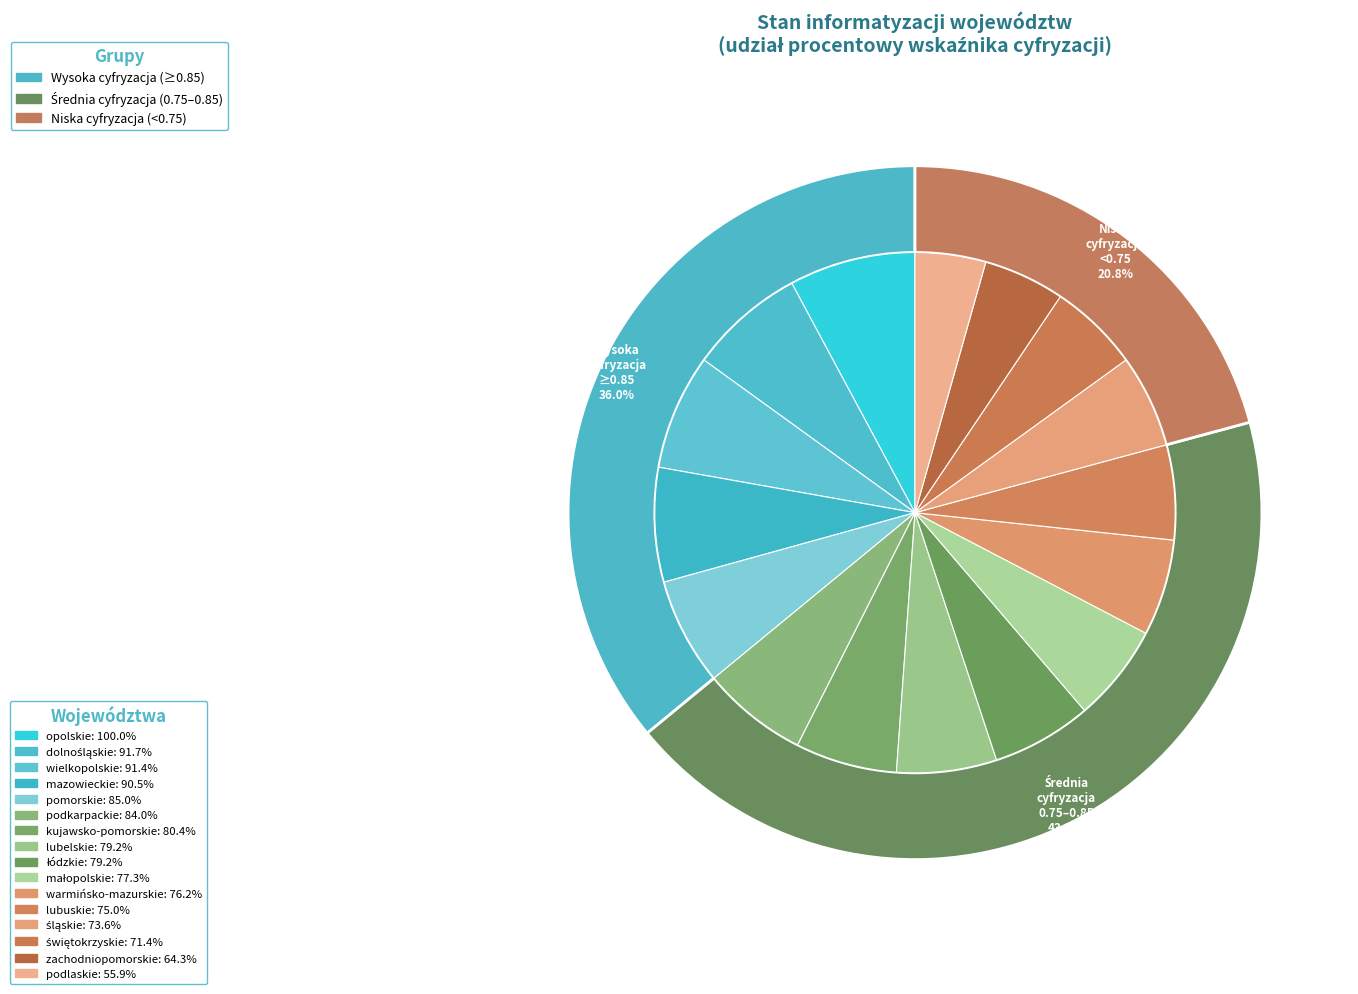

Which has a higher value, śląskie or dolnośląskie?

dolnośląskie